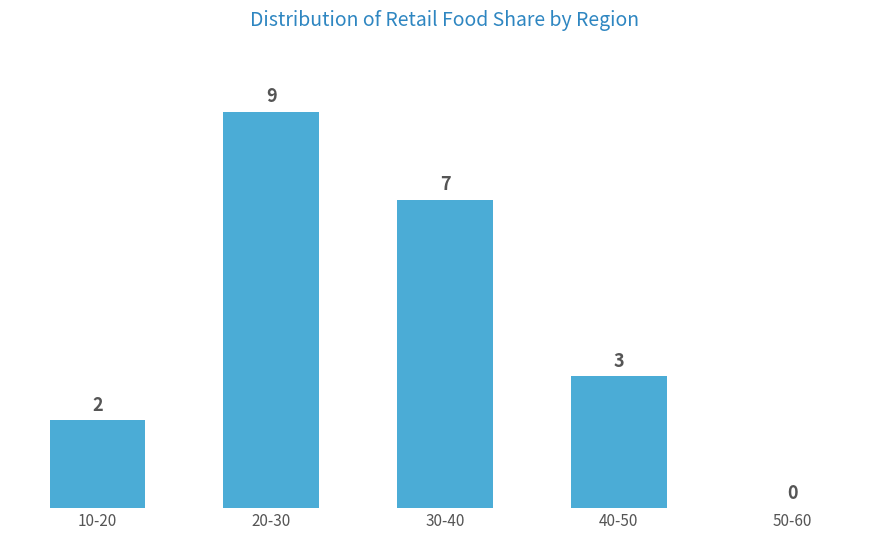

Reading left to right, extract all data points from this chart.

10-20=2	20-30=9	30-40=7	40-50=3	50-60=0